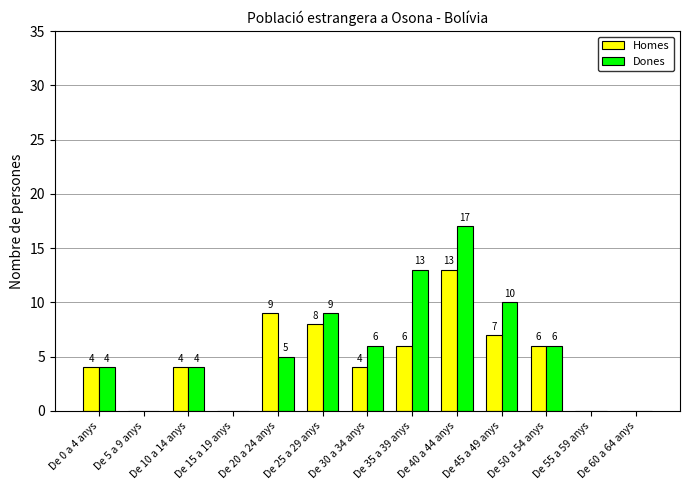

Between De 20 a 24 anys and De 55 a 59 anys, which series saw the biggest shift?

Homes